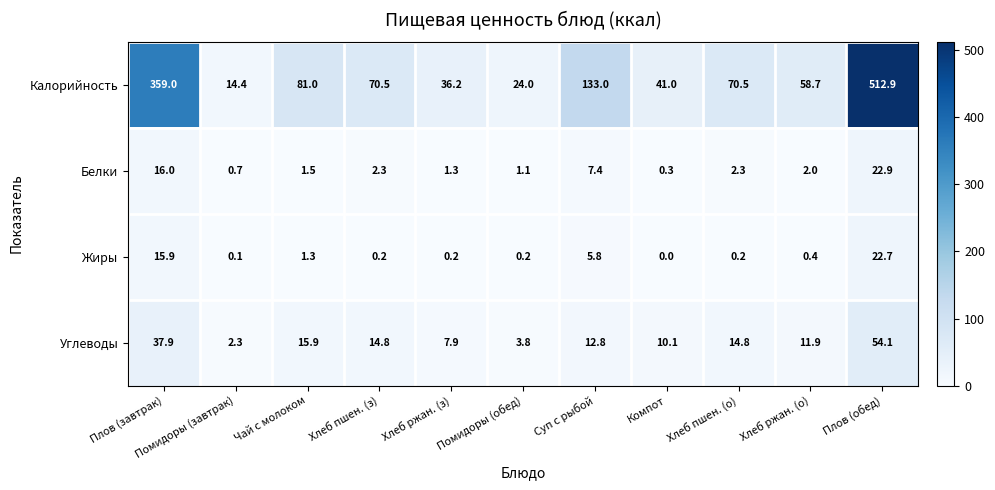

The Белки series shows 1.5 at Помидоры (обед). True or false?

False